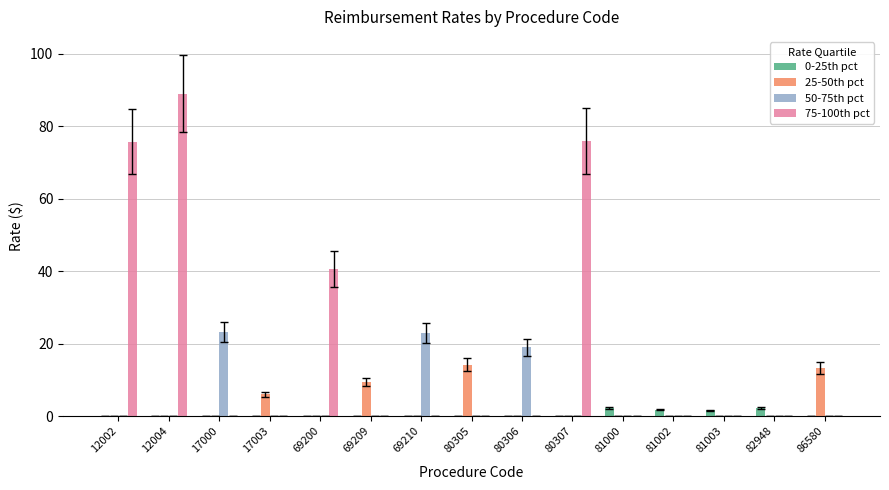

How many data points does each series have?

15